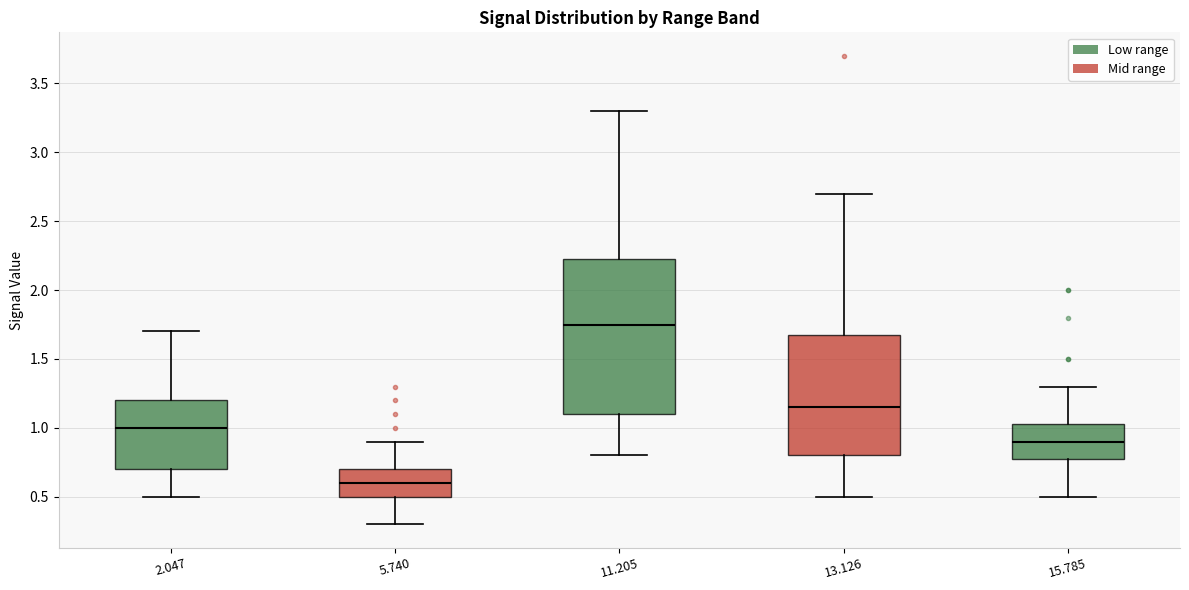

Reading left to right, transcribe this box plot: for each box, give where its median line is, the range the box spans, and where its two whiskers end, as read against the y-axis. The values are not printed on the chart, so give them approximately, as read against the axis.

2.047: median 1.00, box 0.70 to 1.20, whiskers 0.50 to 1.70
5.740: median 0.60, box 0.50 to 0.70, whiskers 0.30 to 0.90
11.205: median 1.75, box 1.10 to 2.25, whiskers 0.80 to 3.30
13.126: median 1.15, box 0.80 to 1.70, whiskers 0.50 to 2.70
15.785: median 0.90, box 0.80 to 1.05, whiskers 0.50 to 1.30